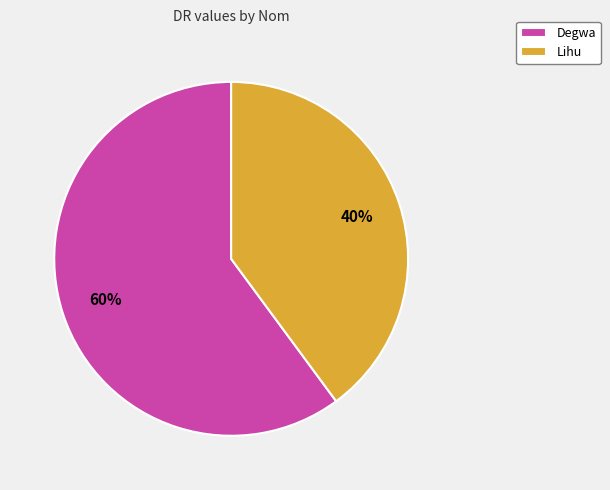

Which category has the smallest portion of the pie?

Lihu